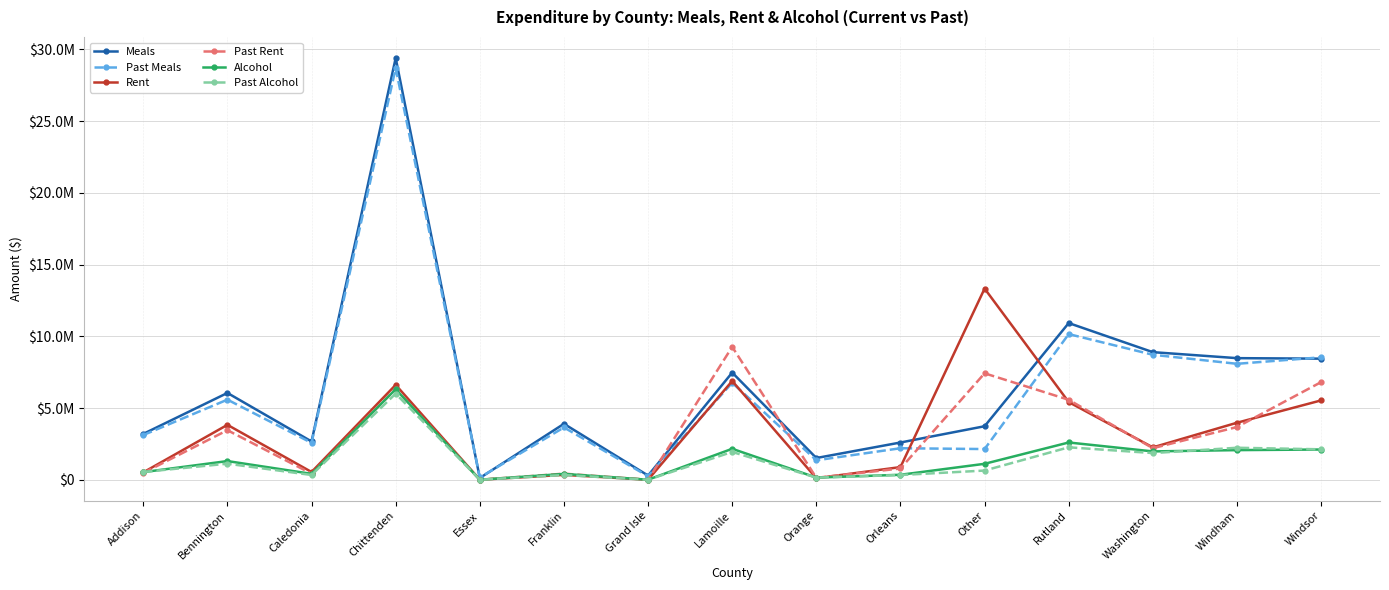

Reading right to left, transcribe all the data shown in this chart.

Meals: 8440291.9	8475906.1	8893762.6	10922568.8	3728391.4	2595107.5	1512792.5	7468916.8	291141.9	3897237.7	119899.1	29398595.8	2667039.6	6049839.0	3195296.3
Past Meals: 8534147.9	8081558.1	8711524.5	10153201.4	2138064.1	2195163.6	1354188.9	6759952.3	242587.6	3644909.7	157731.8	28692294.7	2568975.1	5583081.3	3113780.9
Rent: 5530697.3	3973157.7	2254420.4	5412835.8	13326110.8	880775.9	103663.9	6882993.2	0.0	337606.3	0.0	6612506.3	538882.3	3825975.5	512396.5
Past Rent: 6805039.5	3674476.5	2197340.6	5572815.9	7418892.6	783304.1	133297.9	9263082.6	0.0	423042.5	0.0	6326968.2	421013.0	3452555.6	472545.6
Alcohol: 2105960.5	2063899.9	1974051.1	2596309.4	1109758.0	344785.8	148923.0	2156972.6	0.0	406849.0	0.0	6308856.2	409174.3	1300108.6	528697.6
Past Alcohol: 2120302.8	2228731.1	1858113.3	2259963.2	639371.6	328700.1	144967.7	1938902.7	0.0	326262.8	0.0	6002567.8	329636.0	1118557.4	540807.2